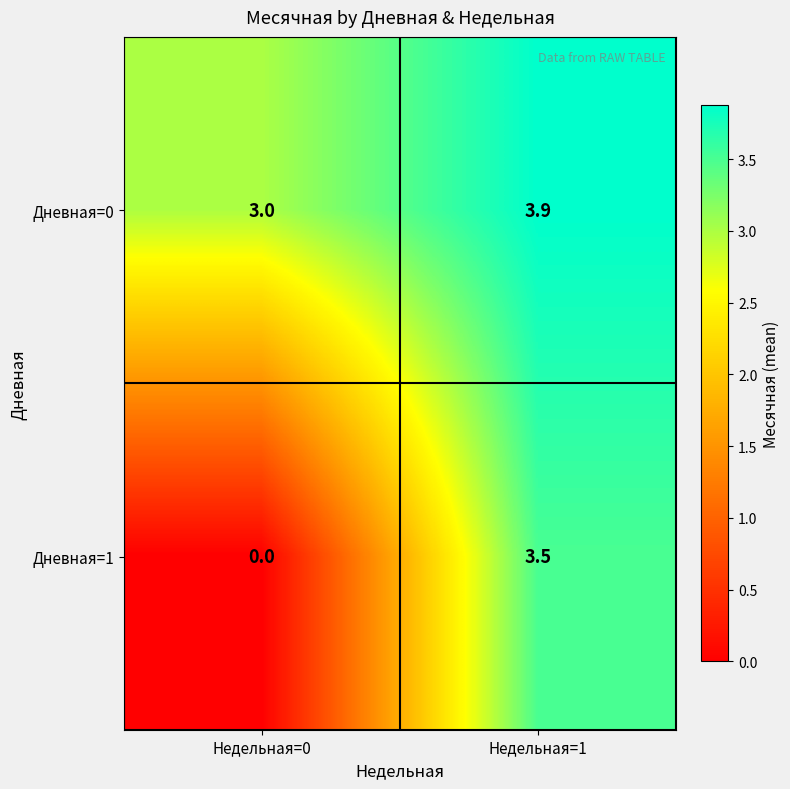

Which series has the largest total across all categories?

Дневная=0